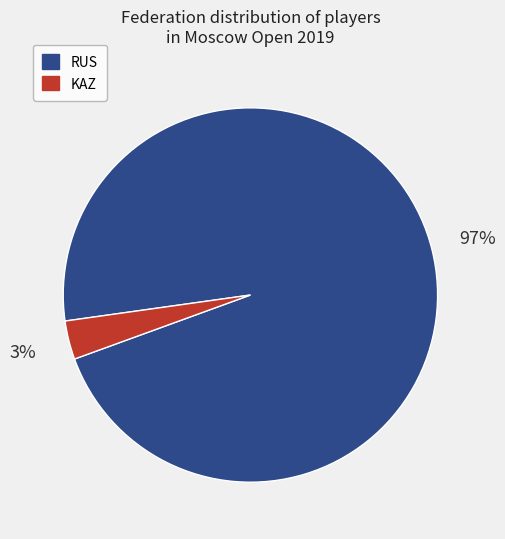

To the nearest percent, what is the combined percentage of KAZ and RUS?

100%